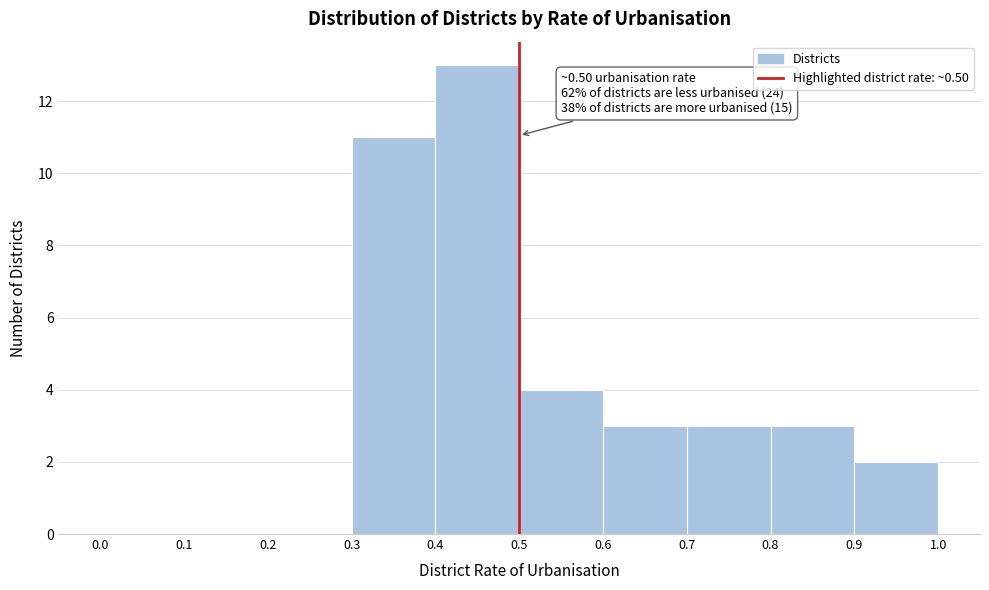

Over which range of the x-axis is the bar tallest?

0.4 to 0.5